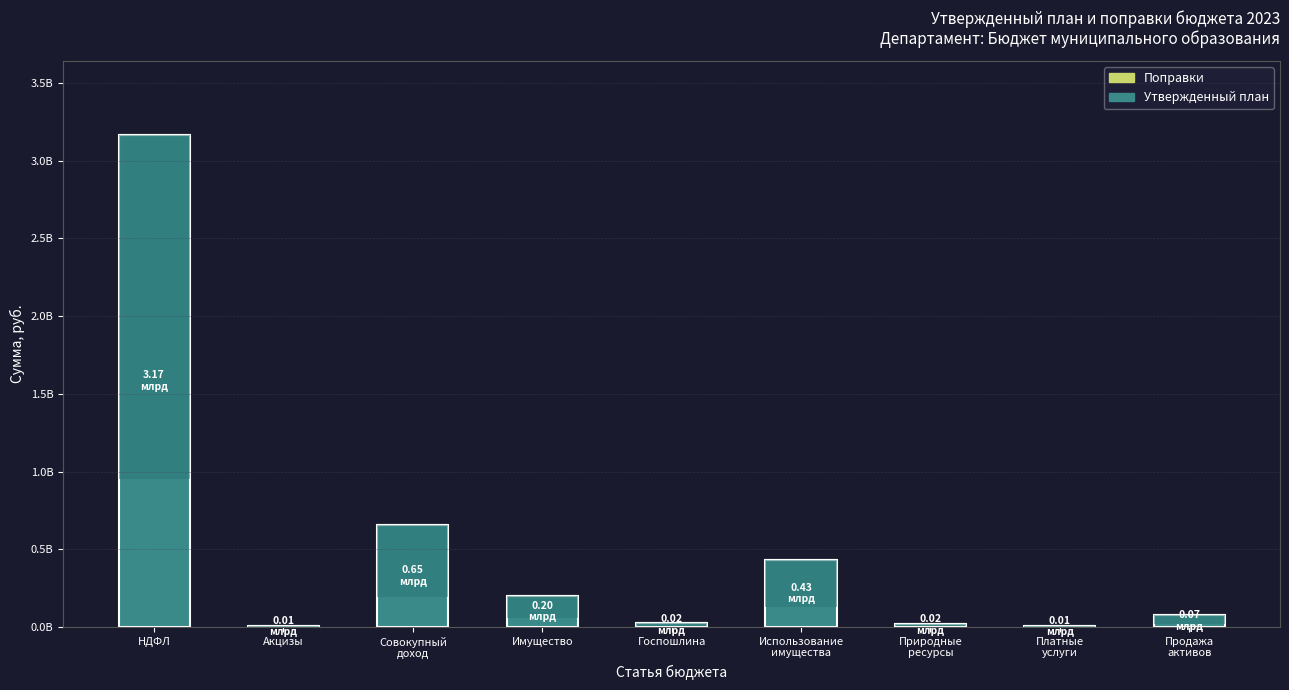

Which has a higher value, Госпошлина or Продажа
активов?

Продажа
активов